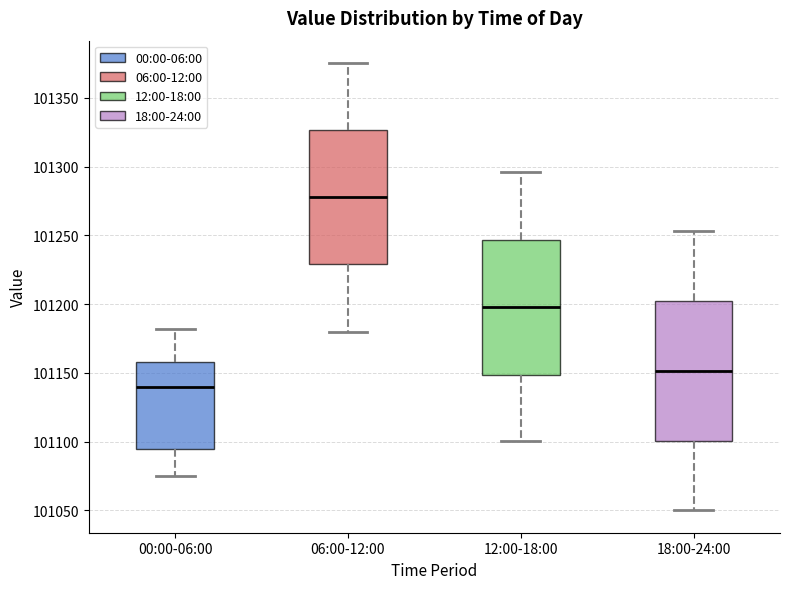

Where does the upper whisker of the box for 12:00-18:00 end on the y-axis? The values are not printed on the chart, so give them approximately, as read against the axis.

101295